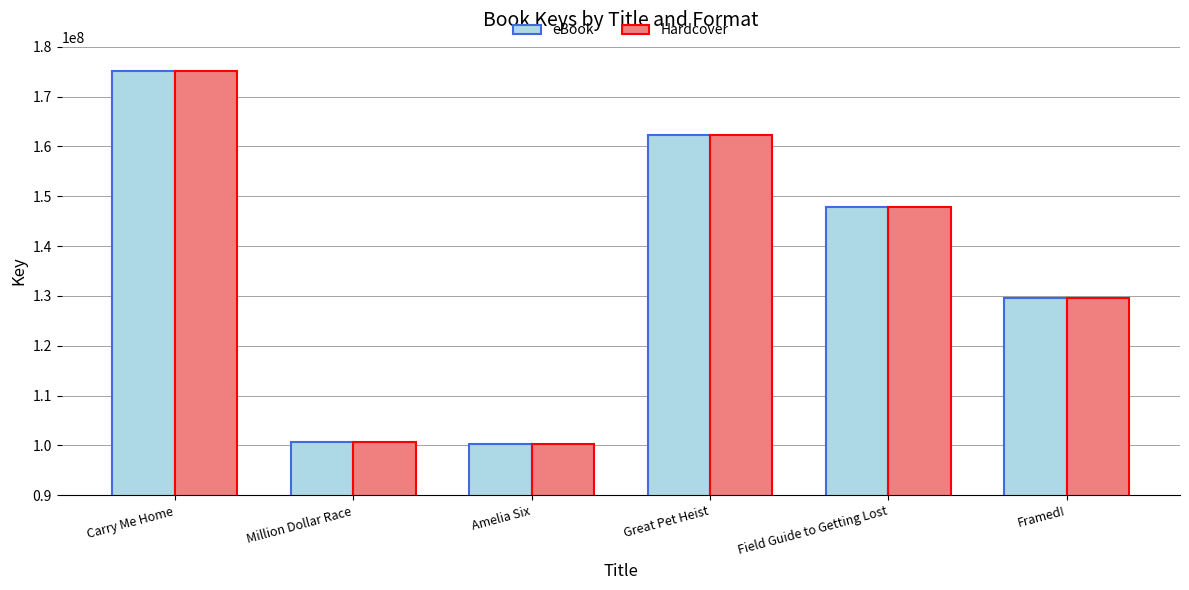

What are all the series names shown in the legend?

eBook, Hardcover